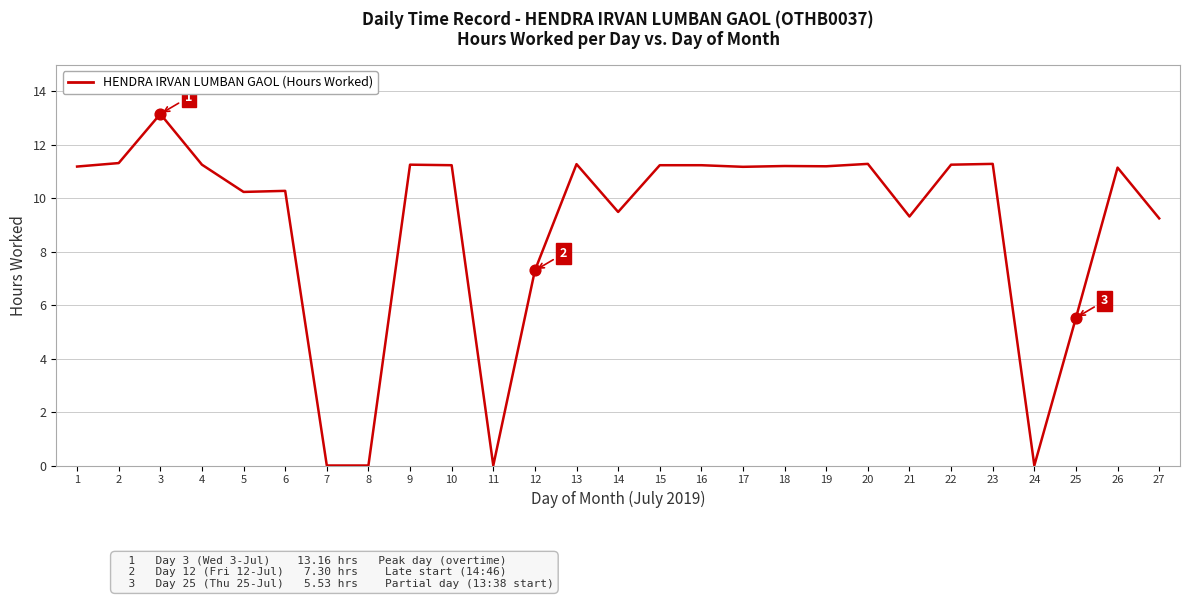

What is the change in value from 13 to 19?

-0.1